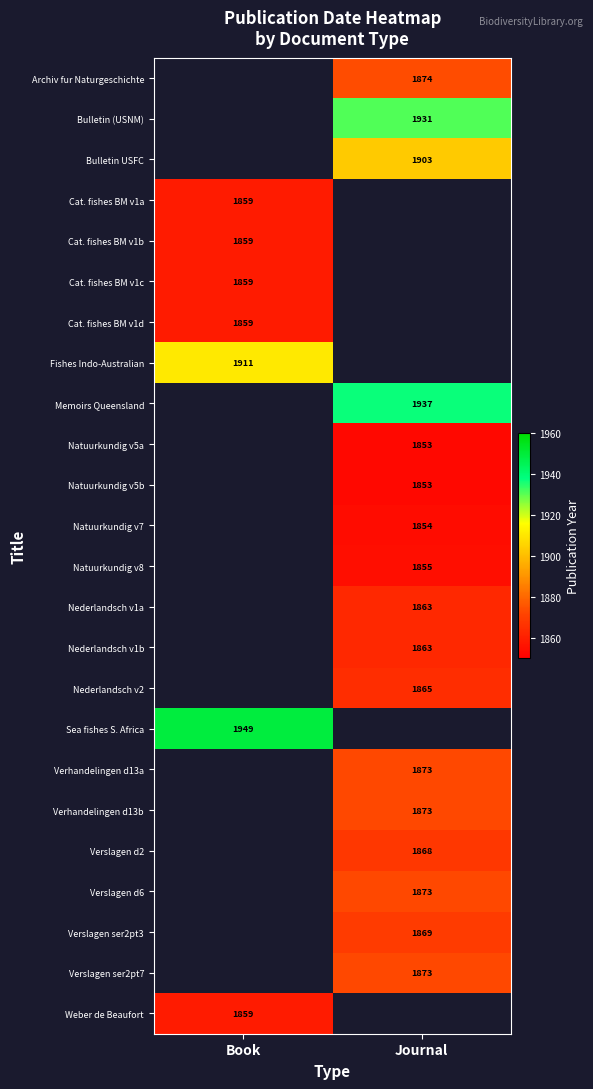

The Memoirs Queensland series shows 1937 at Journal. True or false?

True